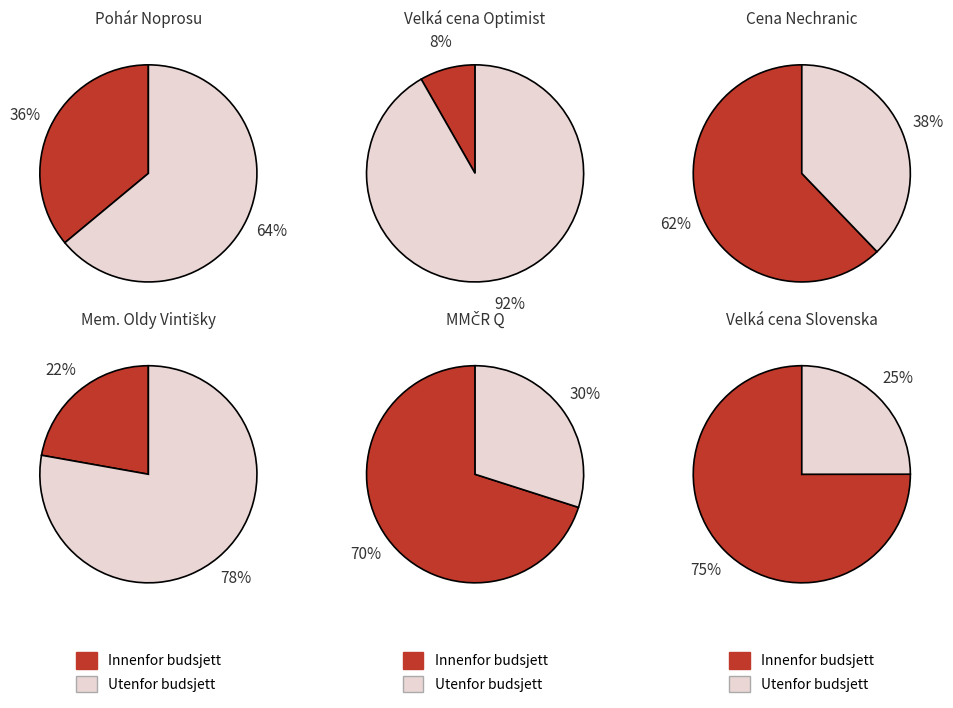

Is it true that 171703 is 1% of the pie?

False